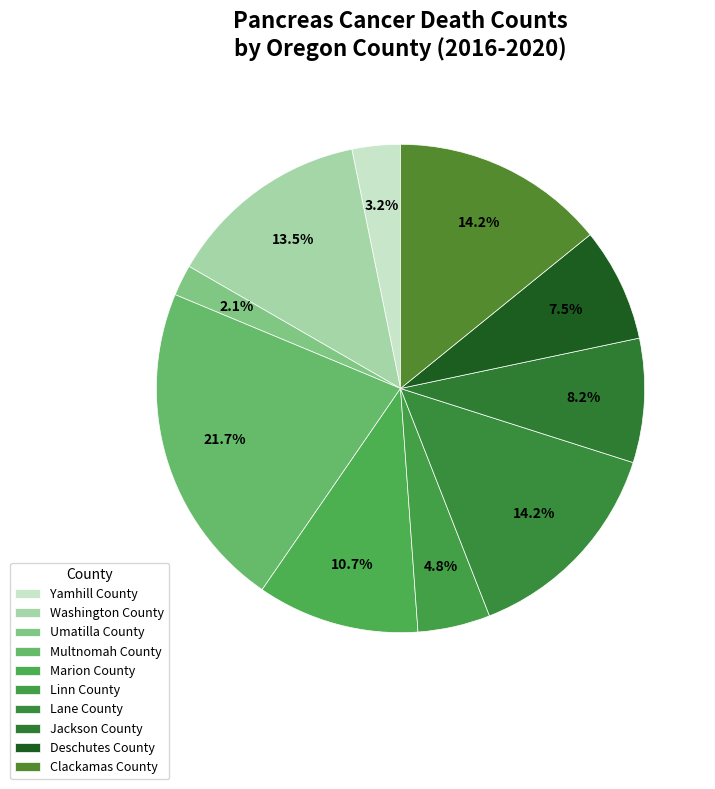

How many slices are in this pie chart?

10